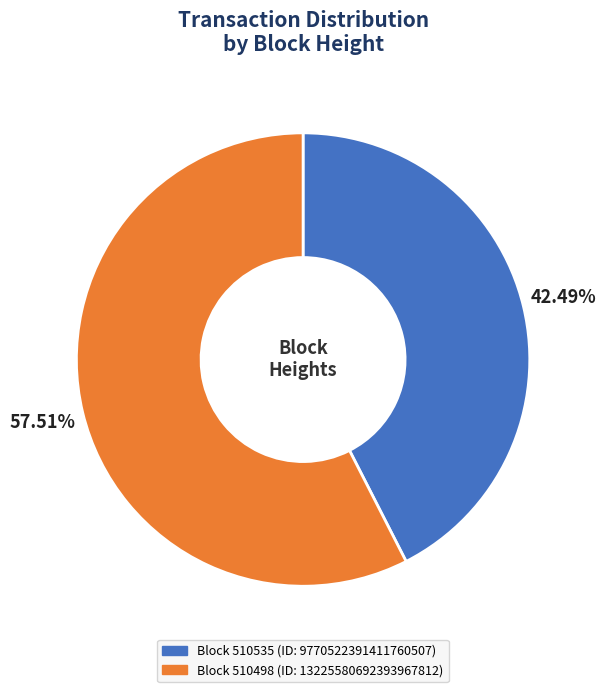

Is there a majority slice in this chart?

Yes